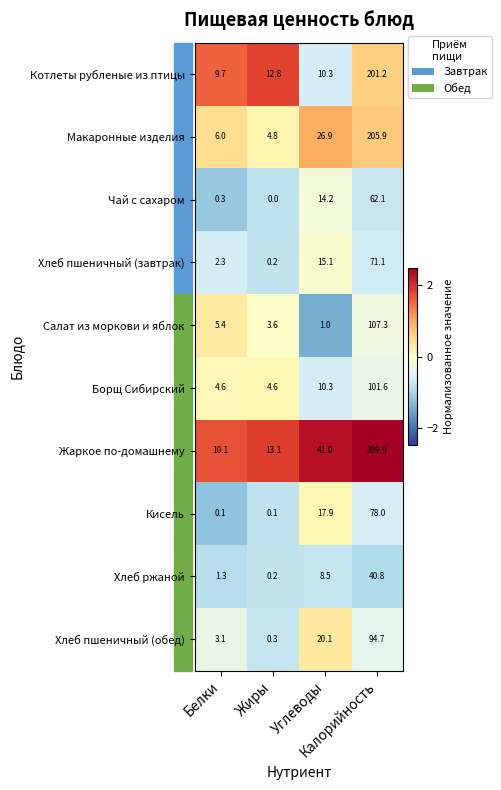

What is the maximum value shown in the chart?

389.9